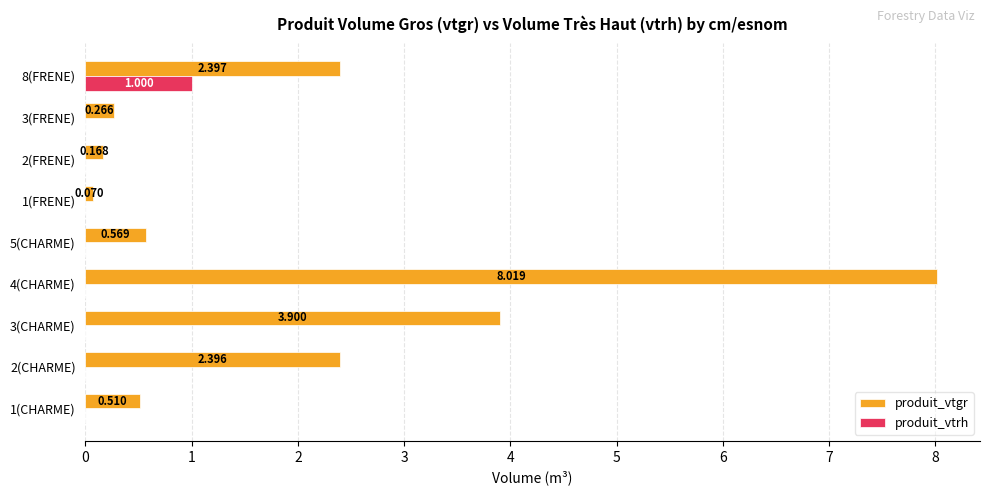

How many distinct data groups are displayed?

2